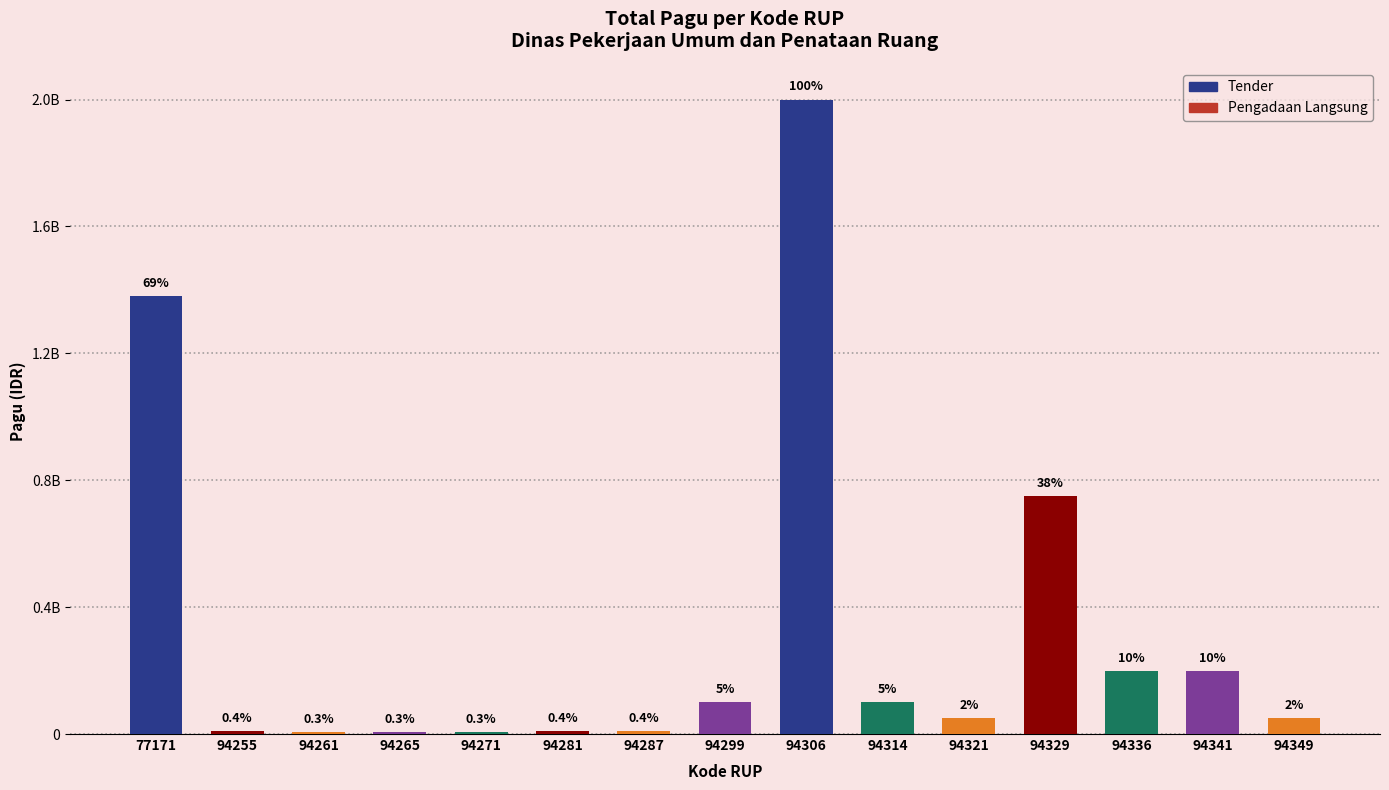

Where is the data nearest to the value 1003000000?

94329